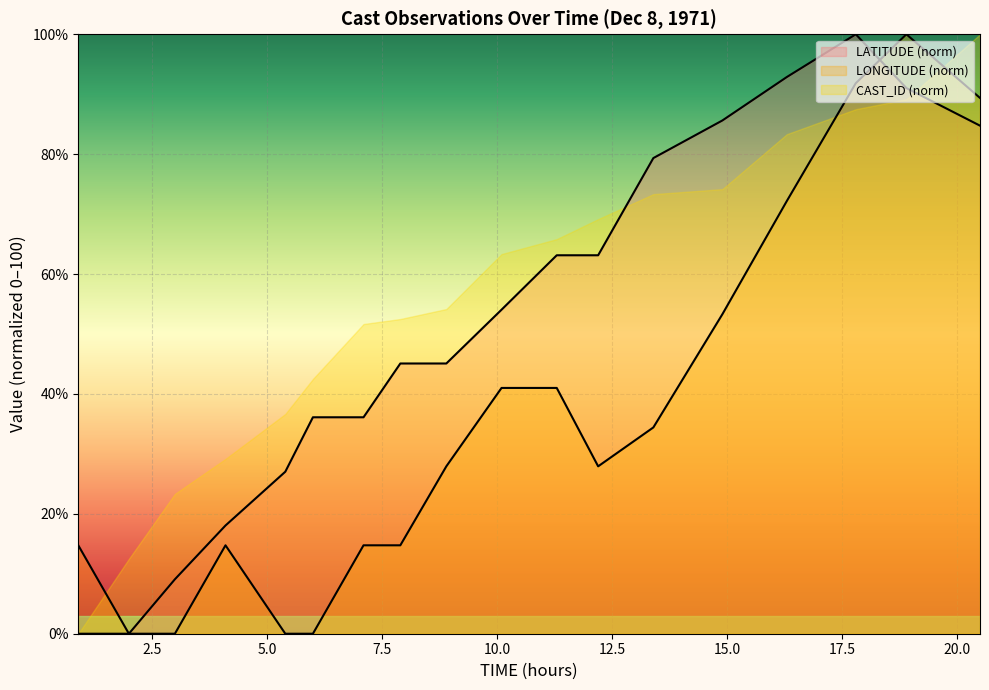

Rank the series by their average value, from lowest to highest.

LONGITUDE (norm), LATITUDE (norm), CAST_ID (norm)